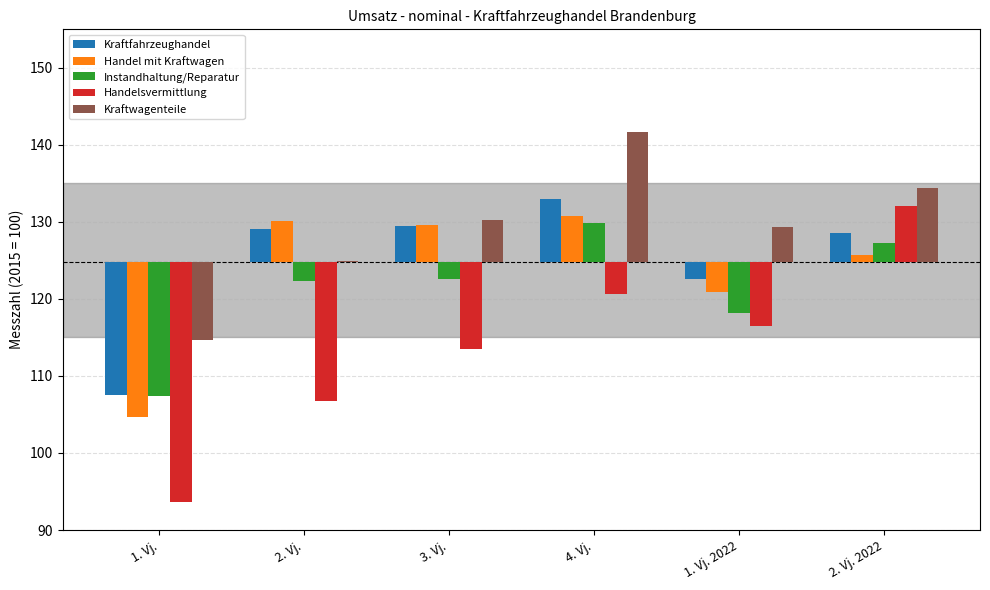

Reading left to right, what are all the values shown in this chart?

Kraftfahrzeughandel: -17.3	4.3	4.7	8.2	-2.2	3.7
Handel mit Kraftwagen: -20.1	5.3	4.8	6.0	-3.9	0.9
Instandhaltung/Reparatur: -17.4	-2.5	-2.2	5.1	-6.6	2.5
Handelsvermittlung: -31.1	-18.0	-11.3	-4.2	-8.3	7.2
Kraftwagenteile: -10.1	0.1	5.4	16.9	4.6	9.6